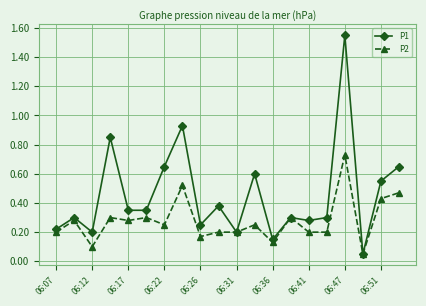

How many lines are shown in the chart?

2